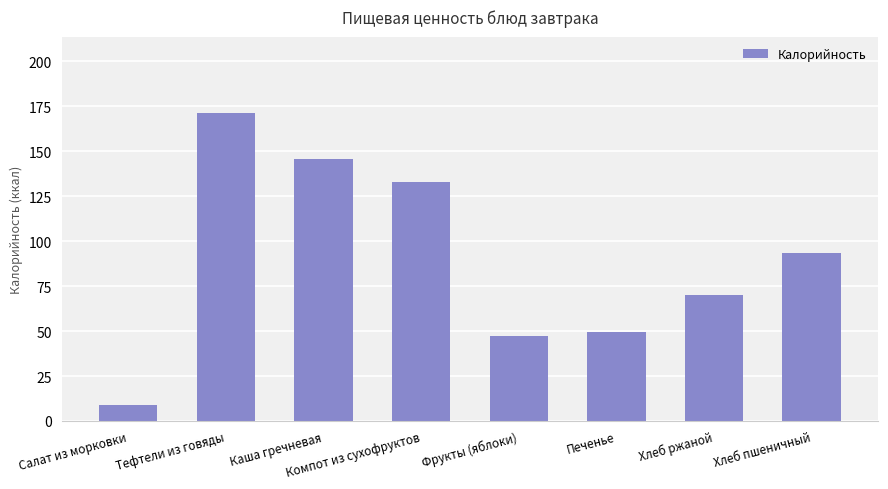

What is the label of the 3rd bar from the left?

Каша гречневая